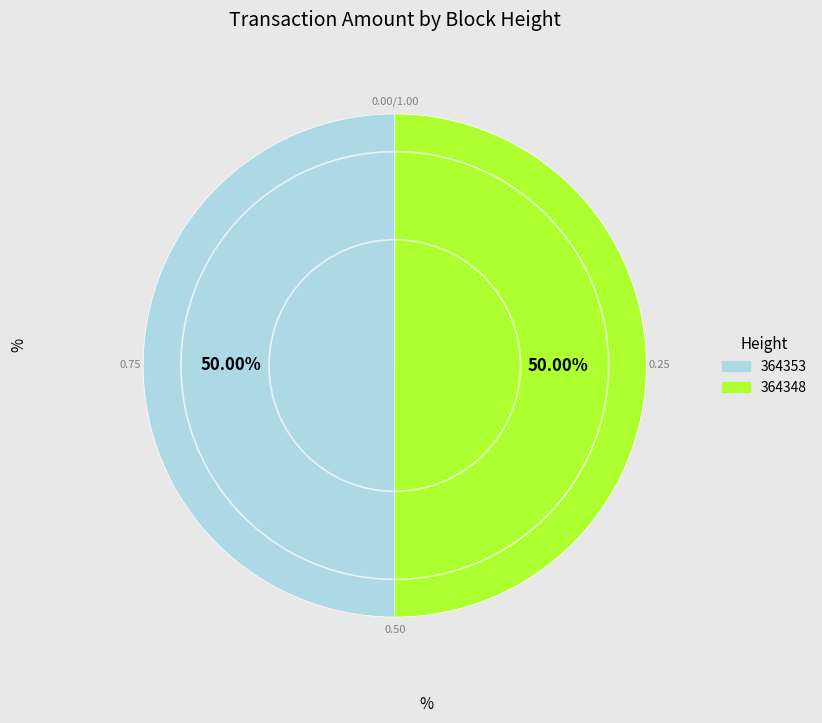

Is it true that 364353 is 58% of the pie?

False